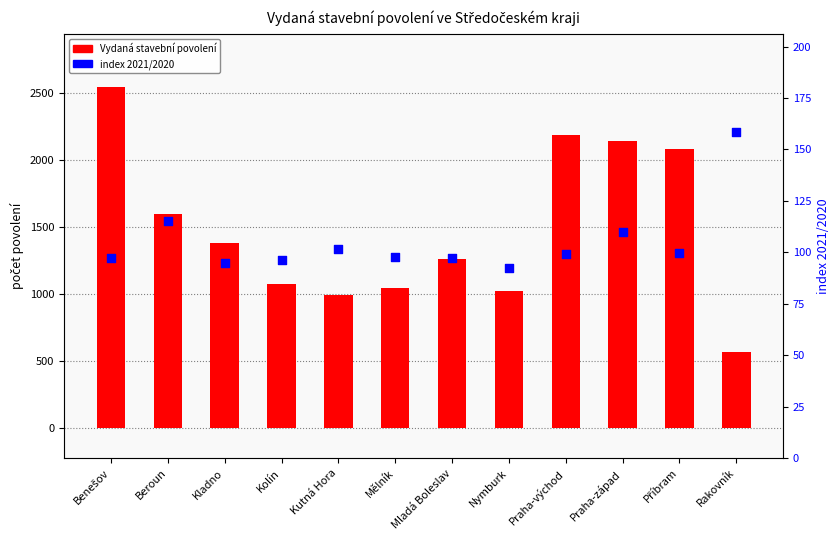

Which series reaches the maximum Y coordinate?

Vydaná stavební povolení